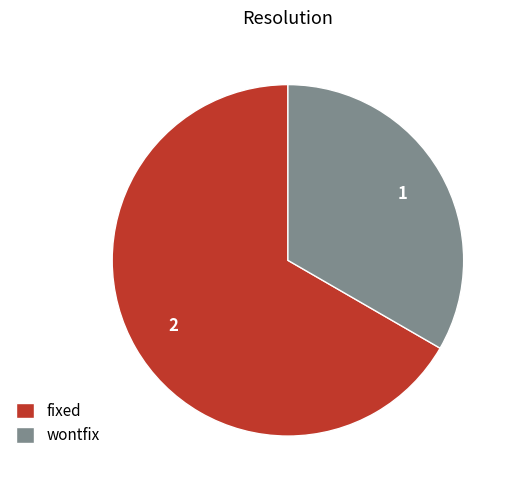

The fixed slice represents 55% of the pie. True or false?

False